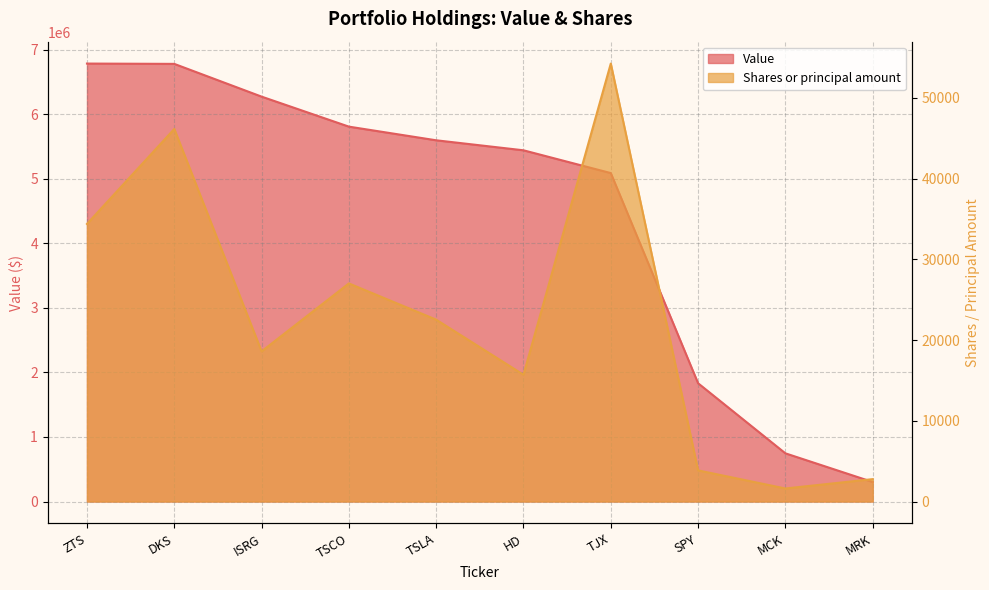

At which label is Shares or principal amount closest to 27923?

TSCO